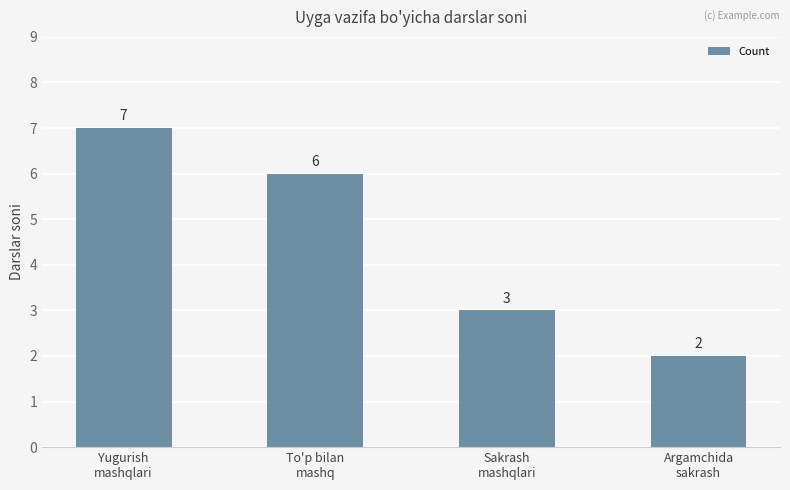

What is the difference between the second highest and second lowest values?

3